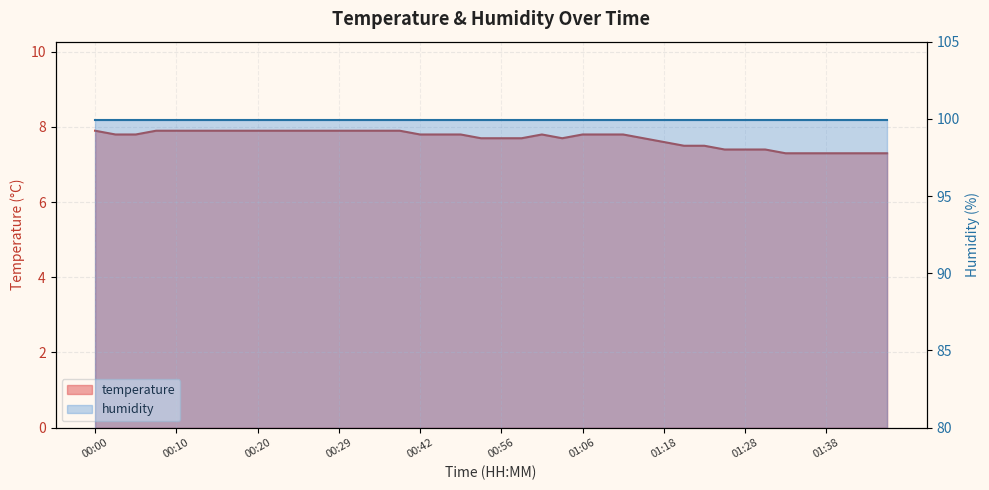

What is the ratio of the value at 00:05 to the value at 00:49?

1.0